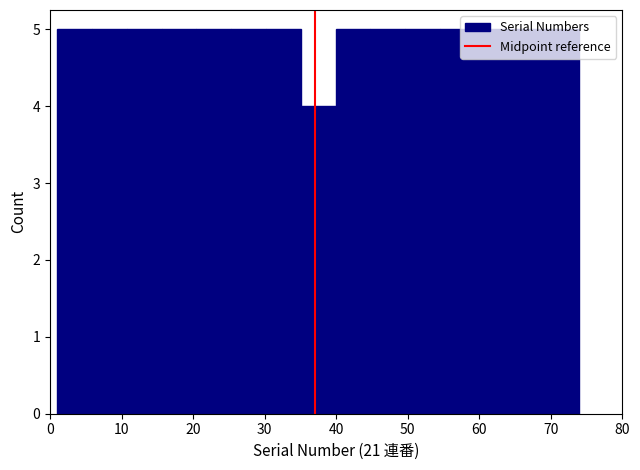

How tall is the bar that spans 50 to 55 on the x-axis? Neither the bar edges nor the heights are printed on the chart, so give them approximately, as read against the axes.

5